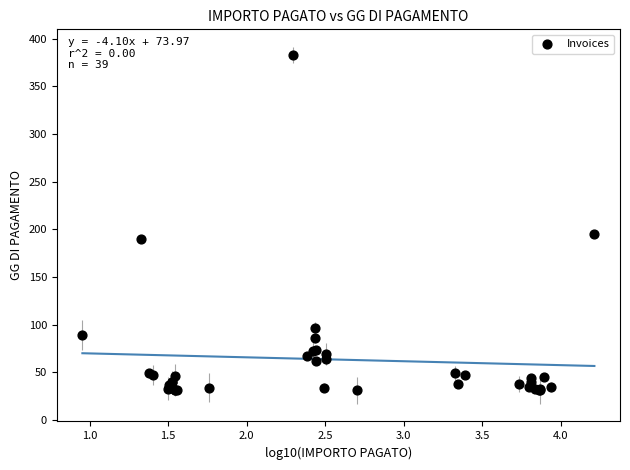

What Y value in the scatter plot is closest to 207?

195